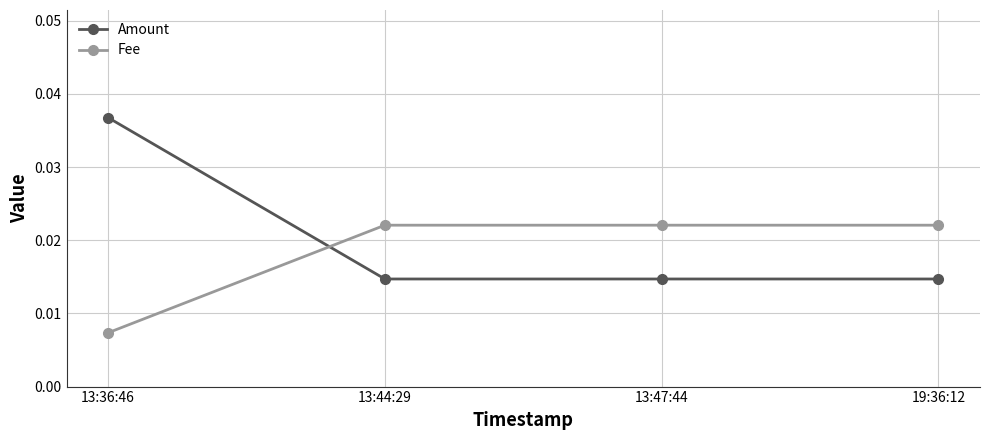

Which series has the largest total across all categories?

Amount